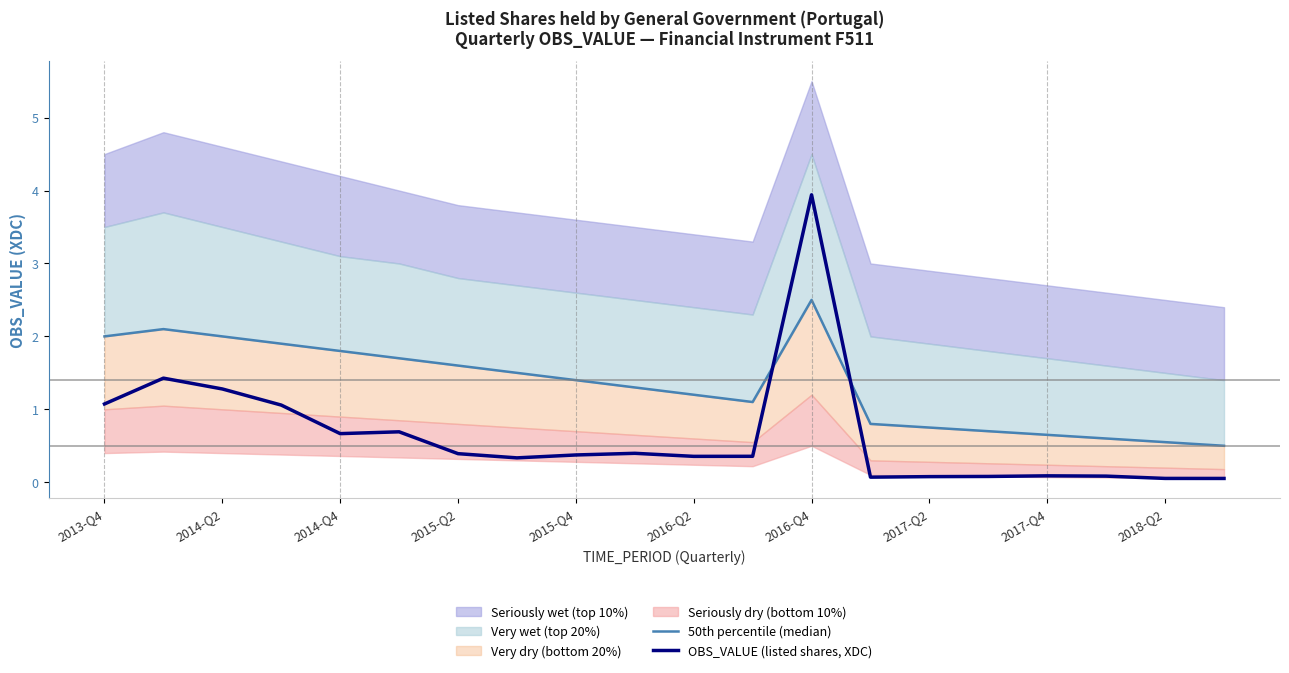

True or false: OBS_VALUE (listed shares, XDC) has a value of 0.1 at 2017-Q4.

True